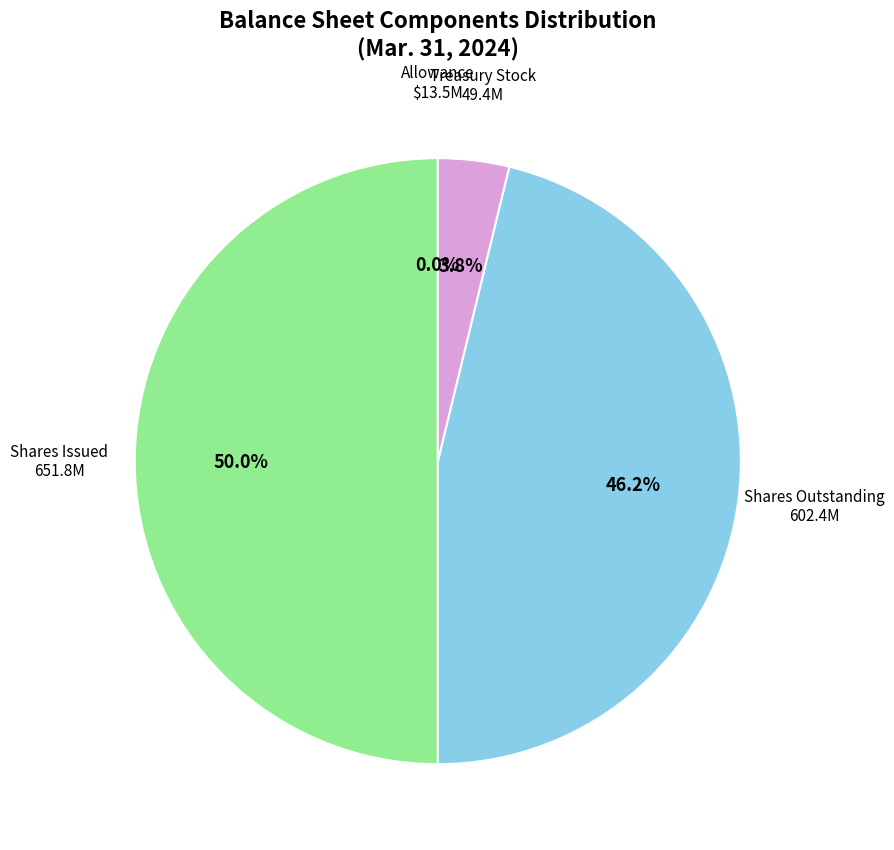

The Allowance for doubtful accounts slice represents 1% of the pie. True or false?

False